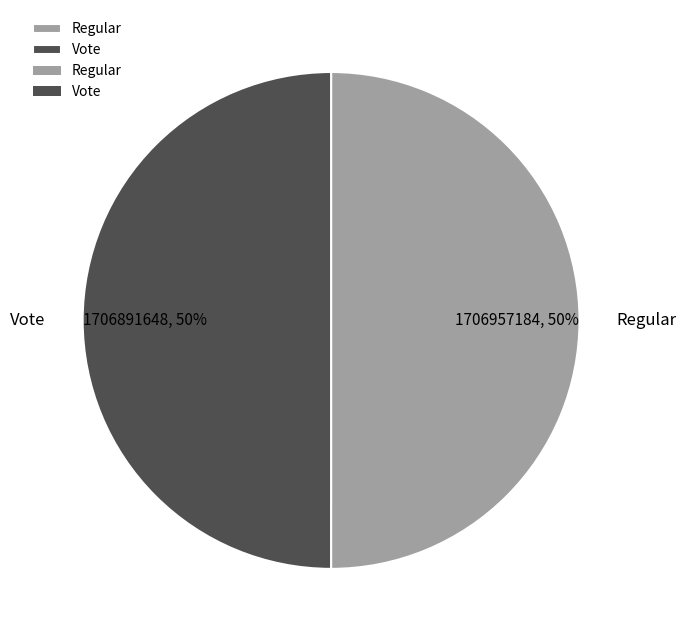

The Vote slice represents 37% of the pie. True or false?

False